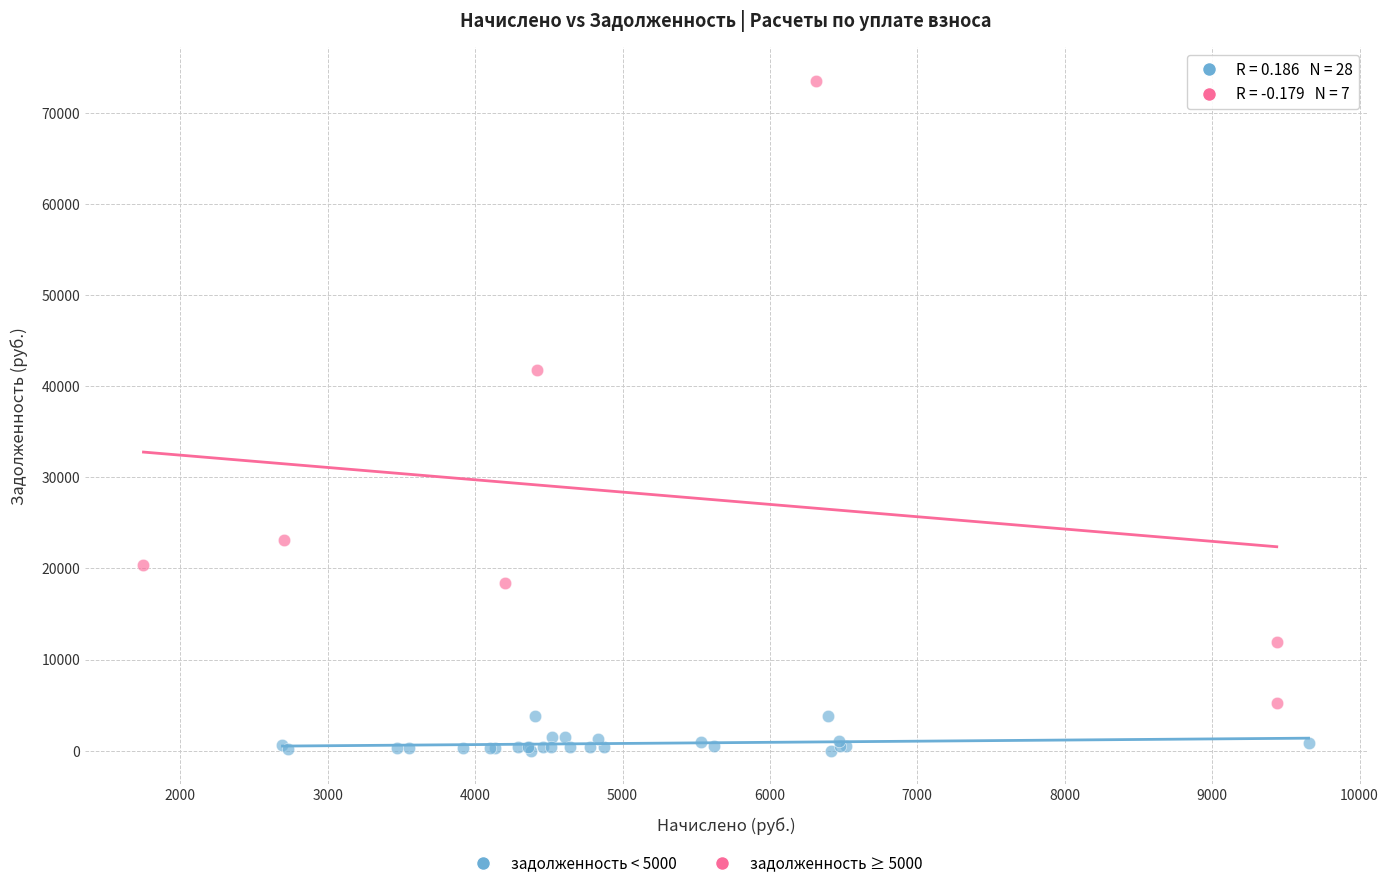

Which series contains the highest Y value?

задолженность ≥ 5000